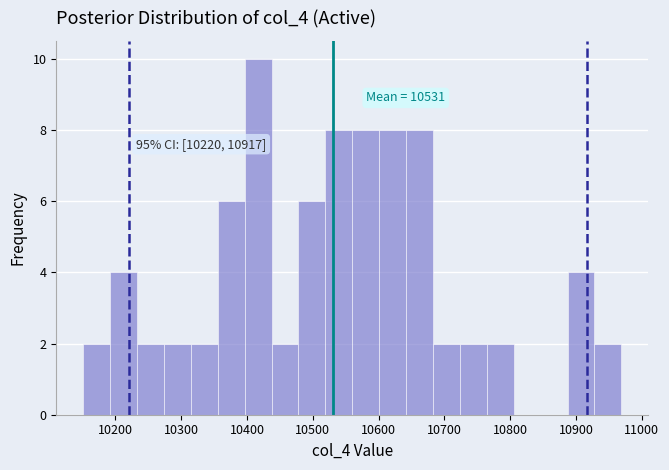

Over which range of the x-axis is the bar tallest?

10400 to 10440